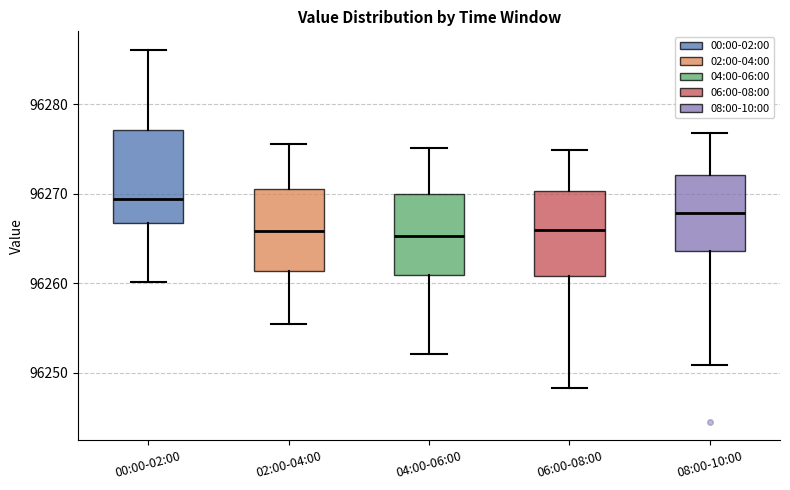

Where is the upper edge of the box for 08:00-10:00 on the y-axis? The values are not printed on the chart, so give them approximately, as read against the axis.

96272